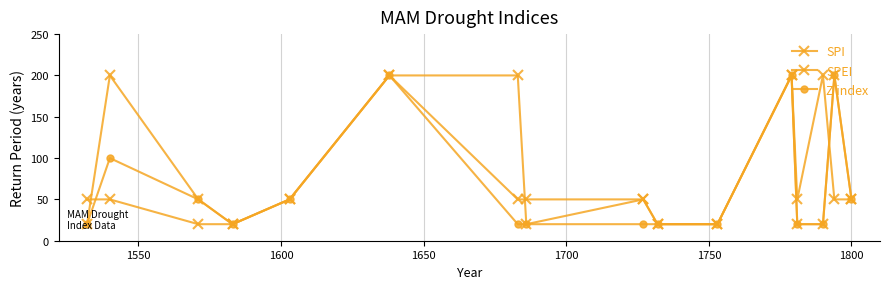

What is the value of the SPI point at the 16th from the left?

50